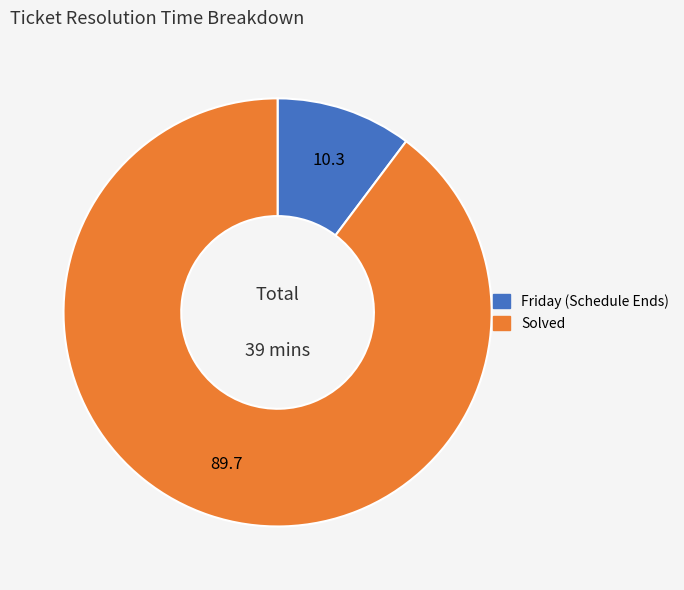

True or false: Friday (Schedule Ends) accounts for 1% of the total.

False